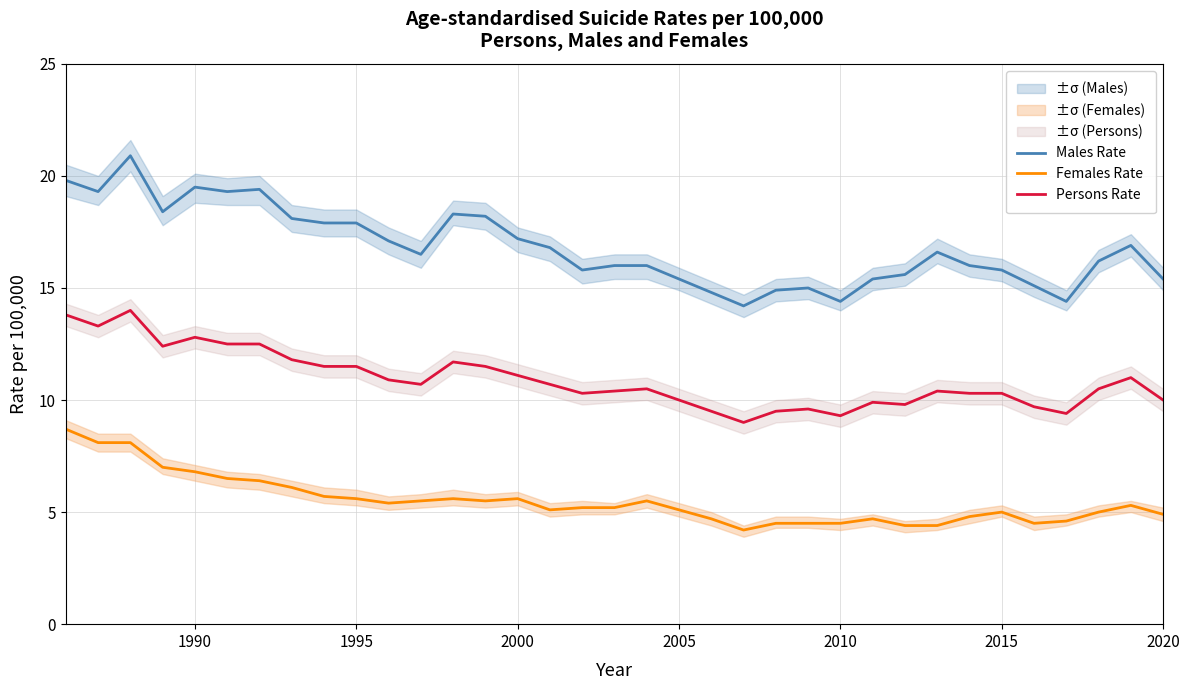

True or false: Females Rate and Persons Rate cross at least once.

False